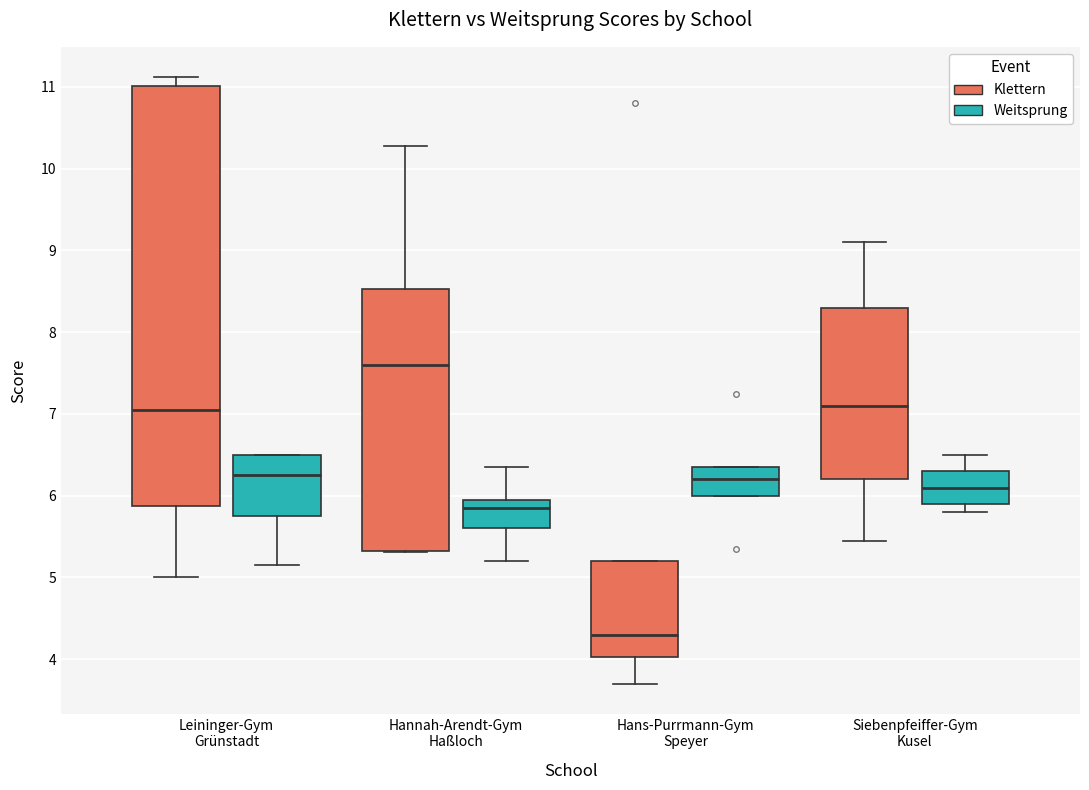

Comparing the boxes themselves (not the whiskers), which one is the tallest?

Leininger-Gym Grünstadt (Klettern)